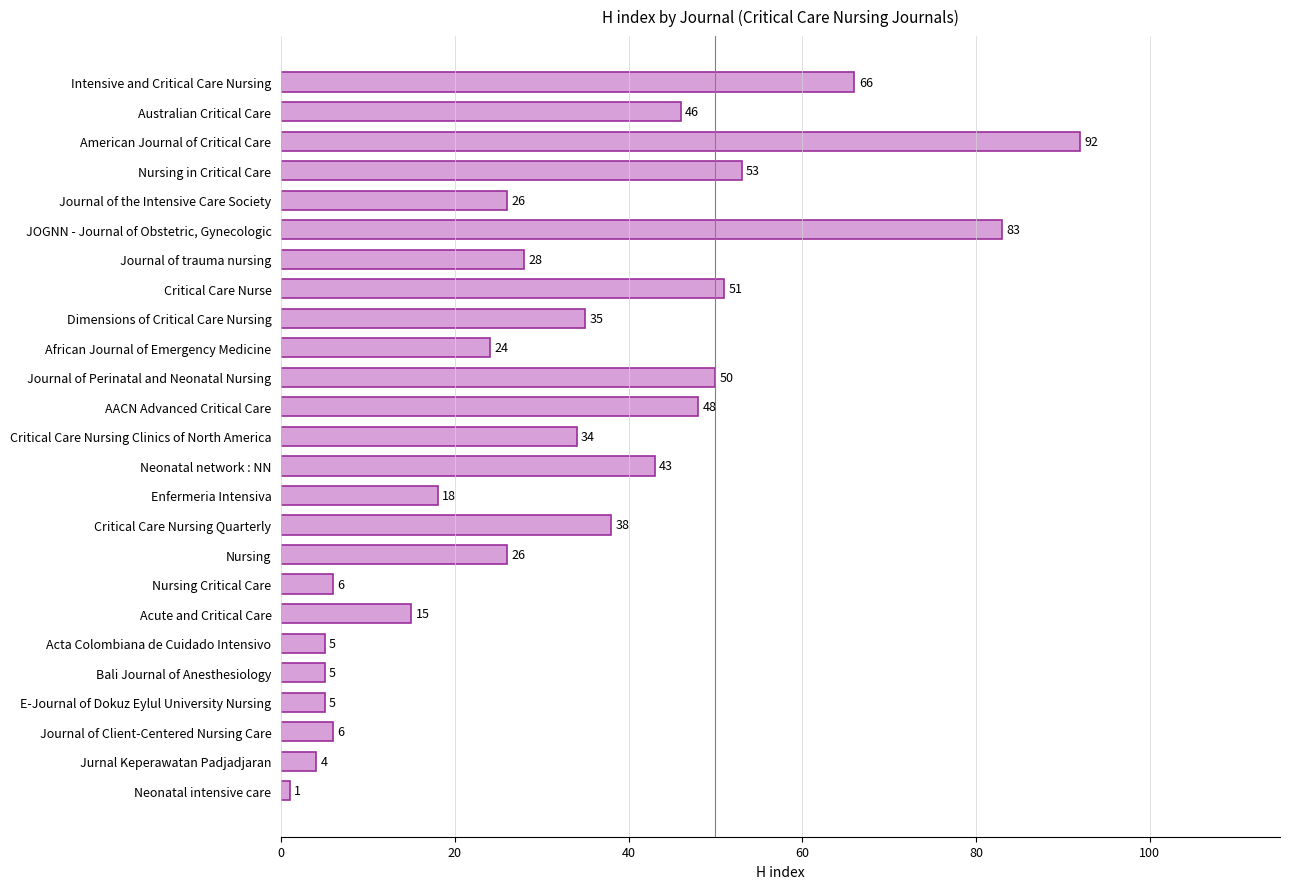

Reading top to bottom, what are all the values shown in this chart?

Intensive and Critical Care Nursing=66	Australian Critical Care=46	American Journal of Critical Care=92	Nursing in Critical Care=53	Journal of the Intensive Care Society=26	JOGNN - Journal of Obstetric, Gynecologic=83	Journal of trauma nursing=28	Critical Care Nurse=51	Dimensions of Critical Care Nursing=35	African Journal of Emergency Medicine=24	Journal of Perinatal and Neonatal Nursing=50	AACN Advanced Critical Care=48	Critical Care Nursing Clinics of North America=34	Neonatal network : NN=43	Enfermeria Intensiva=18	Critical Care Nursing Quarterly=38	Nursing=26	Nursing Critical Care=6	Acute and Critical Care=15	Acta Colombiana de Cuidado Intensivo=5	Bali Journal of Anesthesiology=5	E-Journal of Dokuz Eylul University Nursing=5	Journal of Client-Centered Nursing Care=6	Jurnal Keperawatan Padjadjaran=4	Neonatal intensive care=1